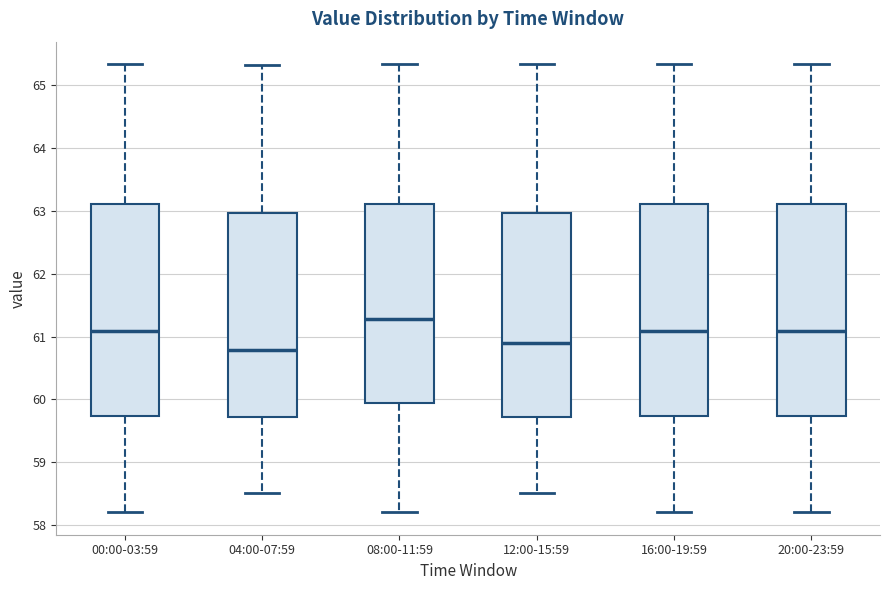

Which box has the highest median line?

08:00-11:59